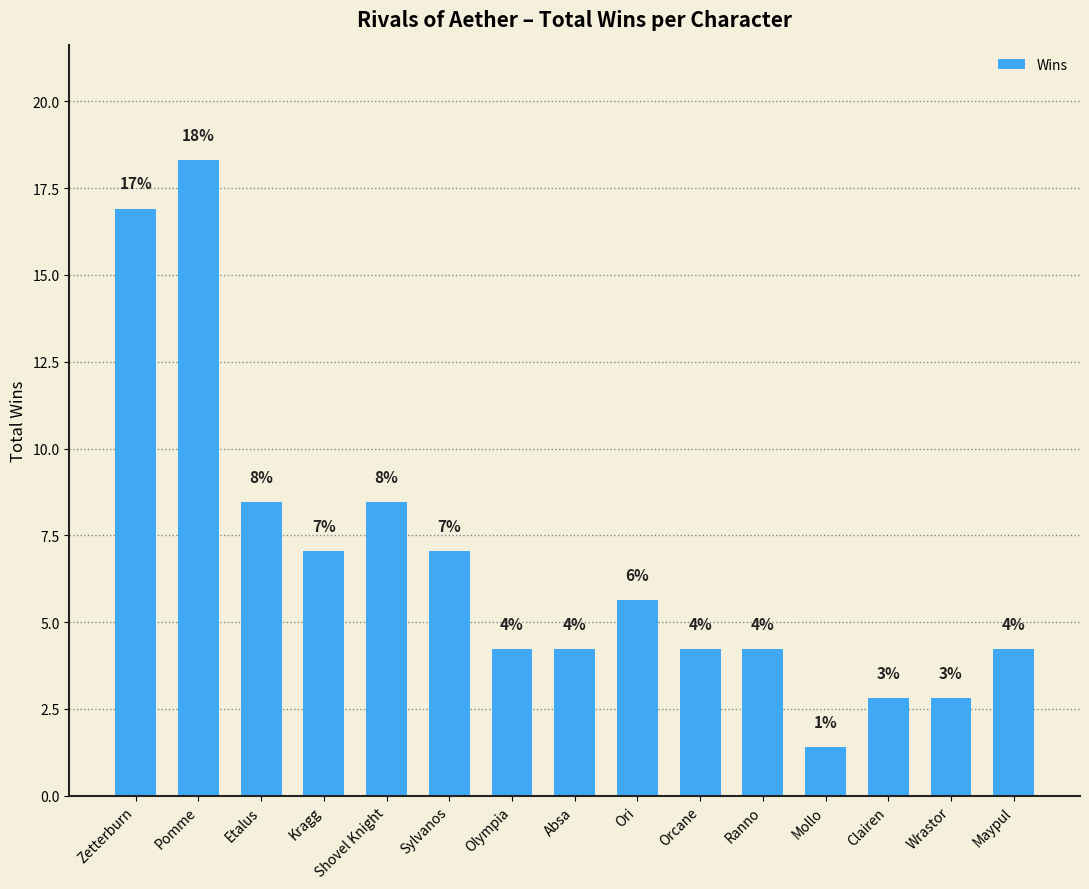

How many bars are there in total?

15